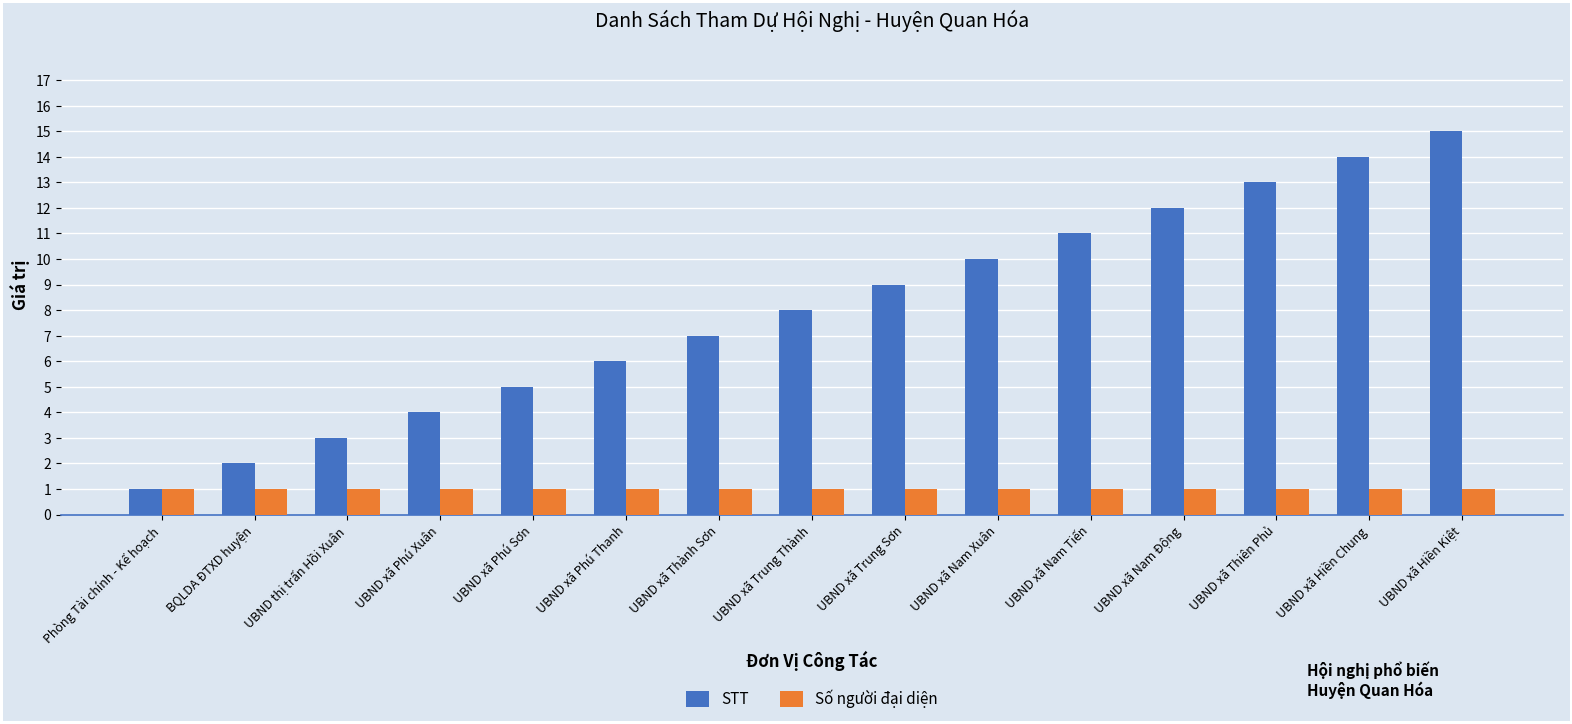

What is the highest value of the Số người đại diện series?

1